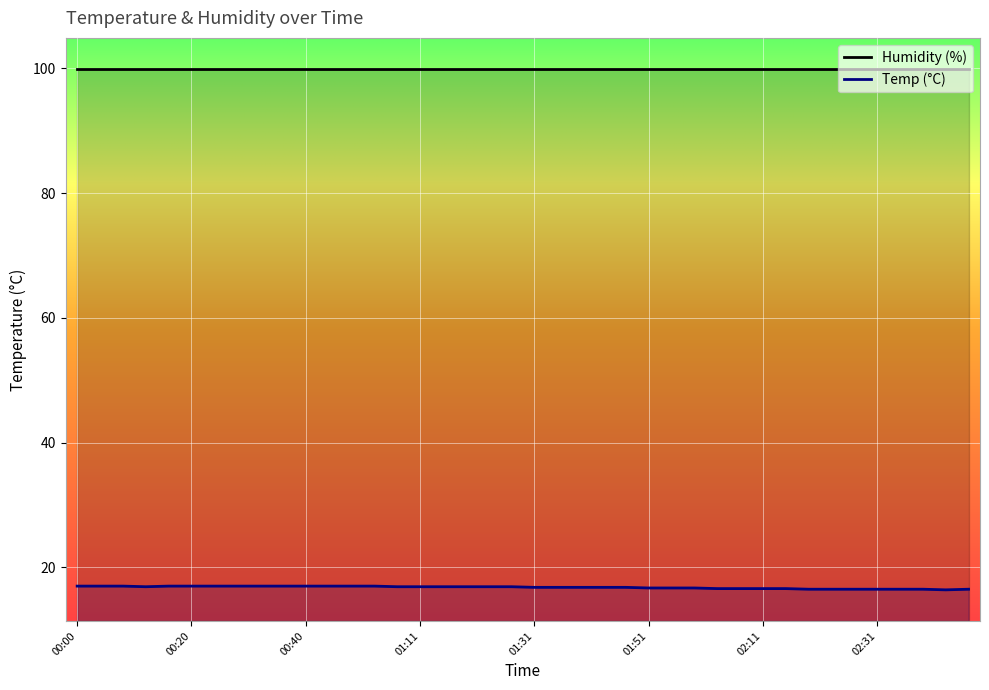

What is the greatest value displayed?

99.9